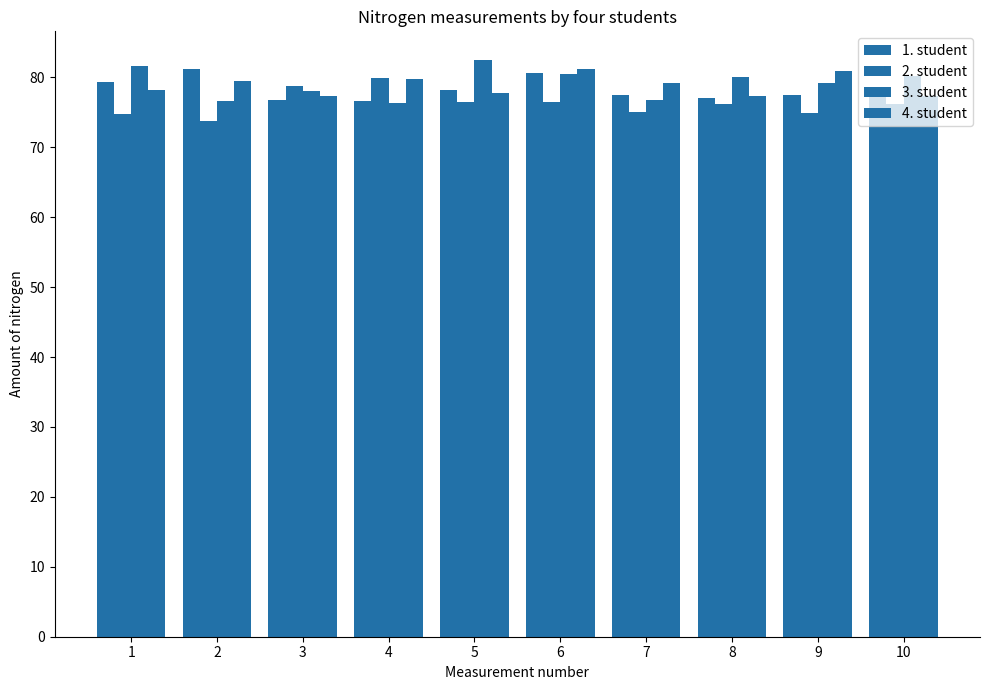

Reading left to right, transcribe all the data shown in this chart.

1. student: 1=79.4	2=81.1	3=76.7	4=76.6	5=78.2	6=80.6	7=77.5	8=77.0	9=77.5	10=77.8
2. student: 1=74.8	2=73.7	3=78.7	4=79.9	5=76.5	6=76.4	7=75.0	8=76.2	9=74.8	10=76.2
3. student: 1=81.6	2=76.6	3=78.1	4=76.4	5=82.4	6=80.4	7=76.7	8=80.0	9=79.1	10=80.1
4. student: 1=78.2	2=79.4	3=77.3	4=79.7	5=77.8	6=81.2	7=79.1	8=77.3	9=80.8	10=77.3